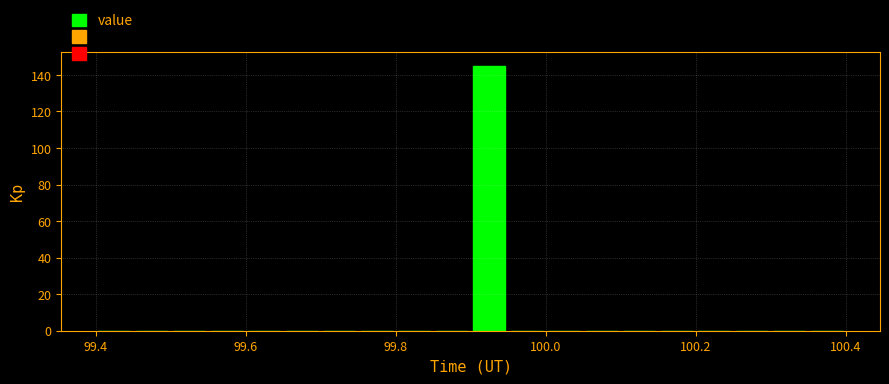

Around what value on the x-axis is the tallest bar? Give the approximate position of its centre, as read against the axis.

99.92